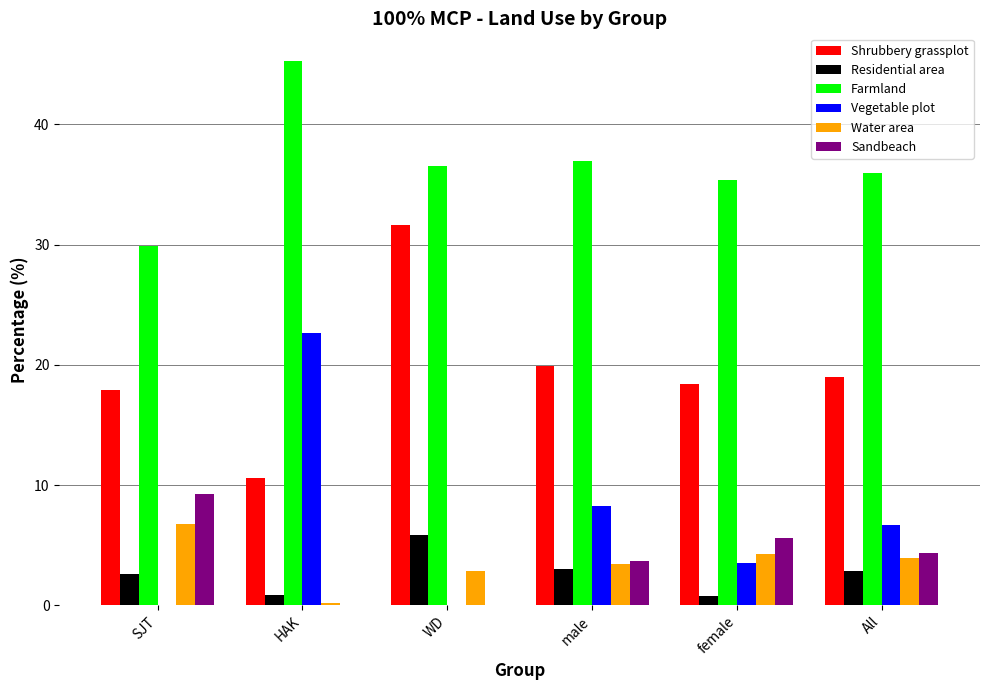

The Farmland series shows 45.3 at HAK. True or false?

True